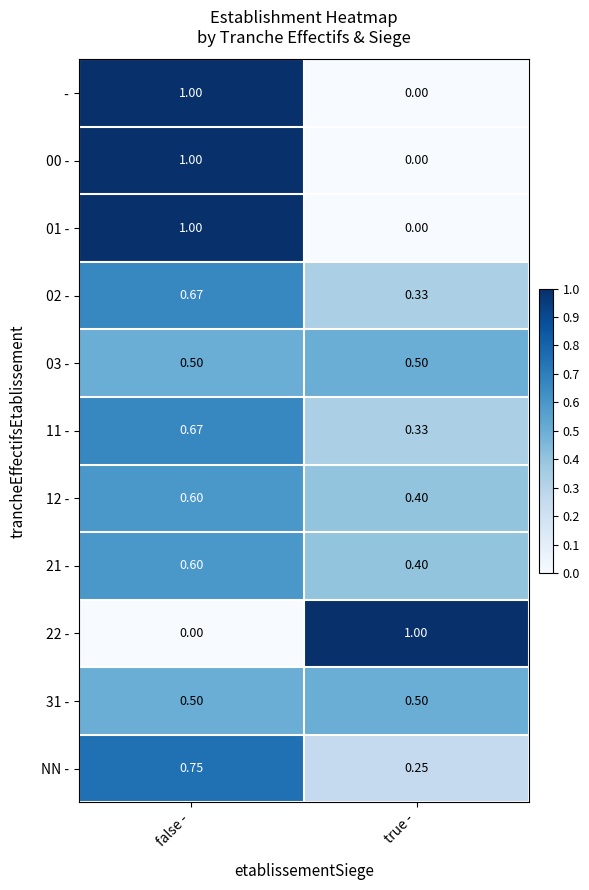

Which category has the highest value in the 02 - series?

false -